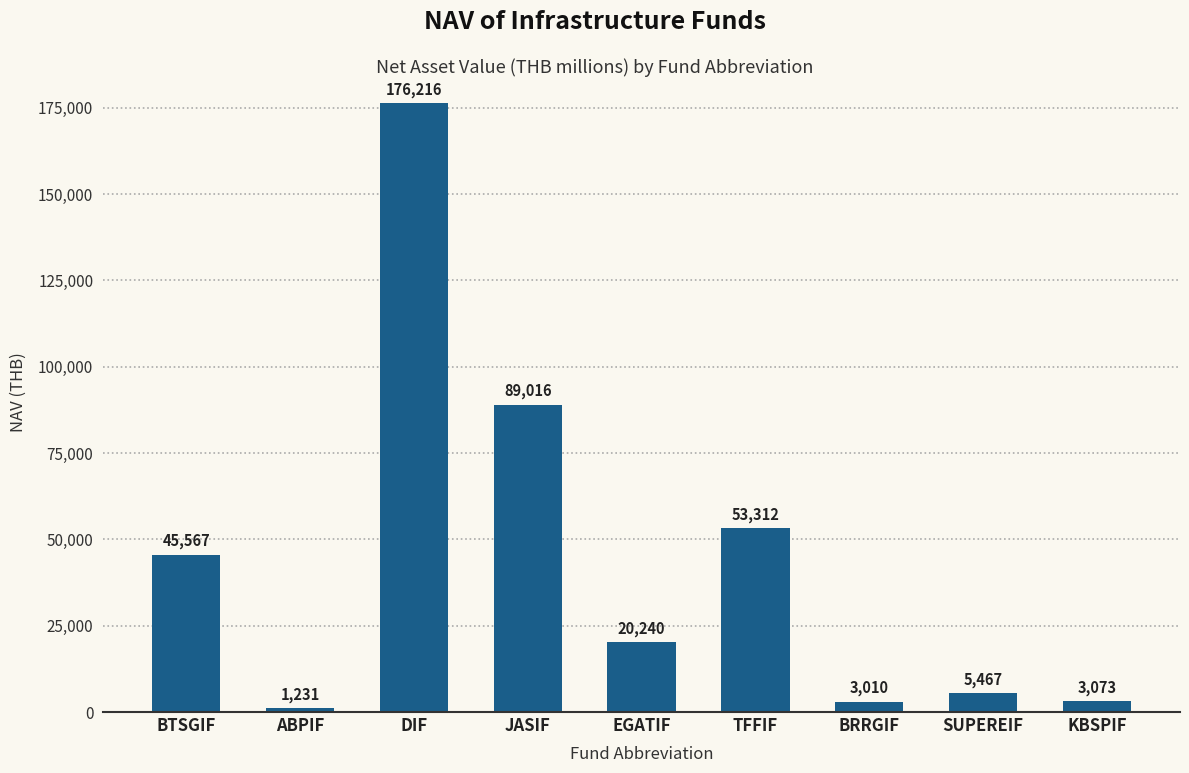

Between SUPEREIF and KBSPIF, which is larger?

SUPEREIF